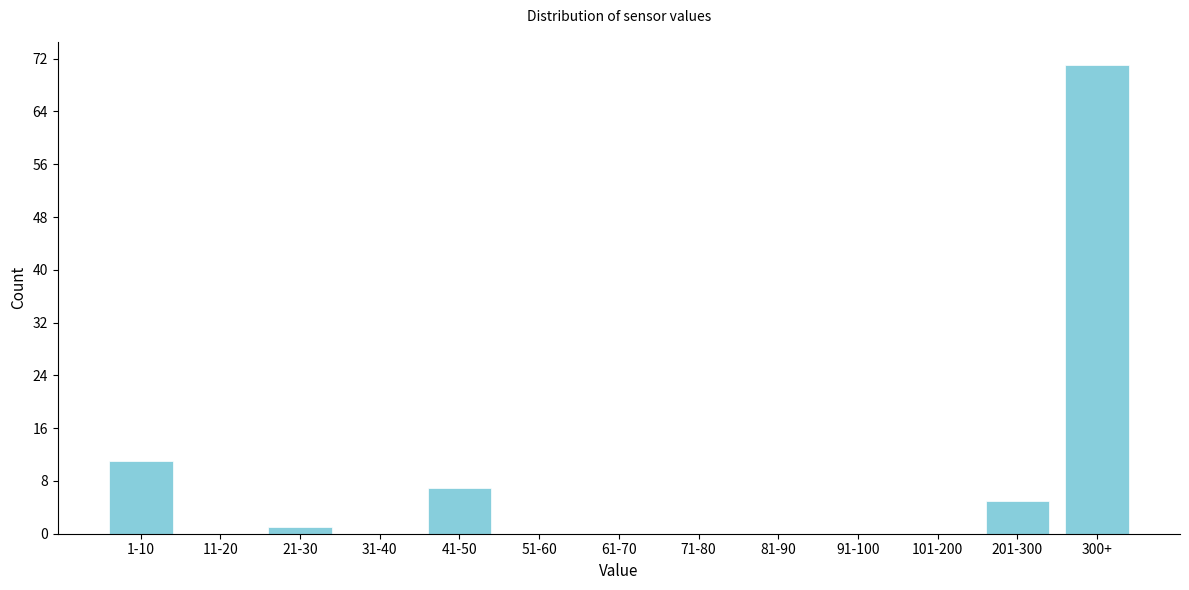

Reading left to right, transcribe all the data shown in this chart.

1-10=11	11-20=0	21-30=1	31-40=0	41-50=7	51-60=0	61-70=0	71-80=0	81-90=0	91-100=0	101-200=0	201-300=5	300+=71